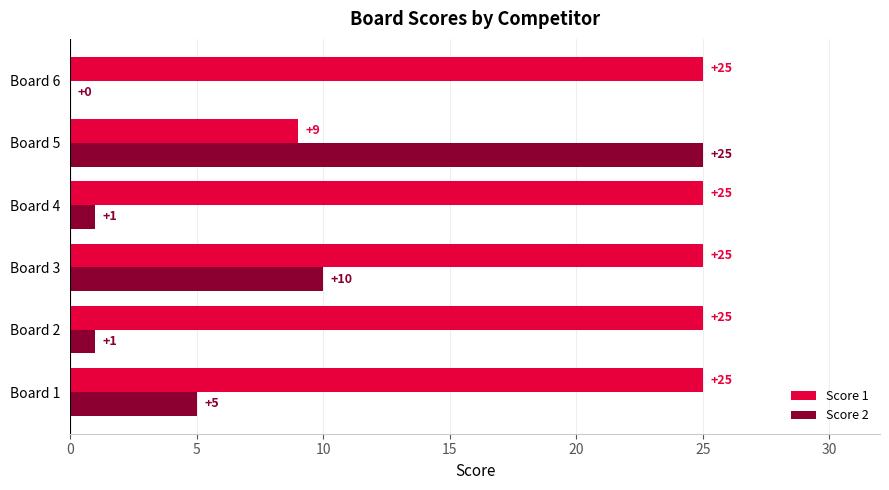

What is the maximum value for Score 2?

25